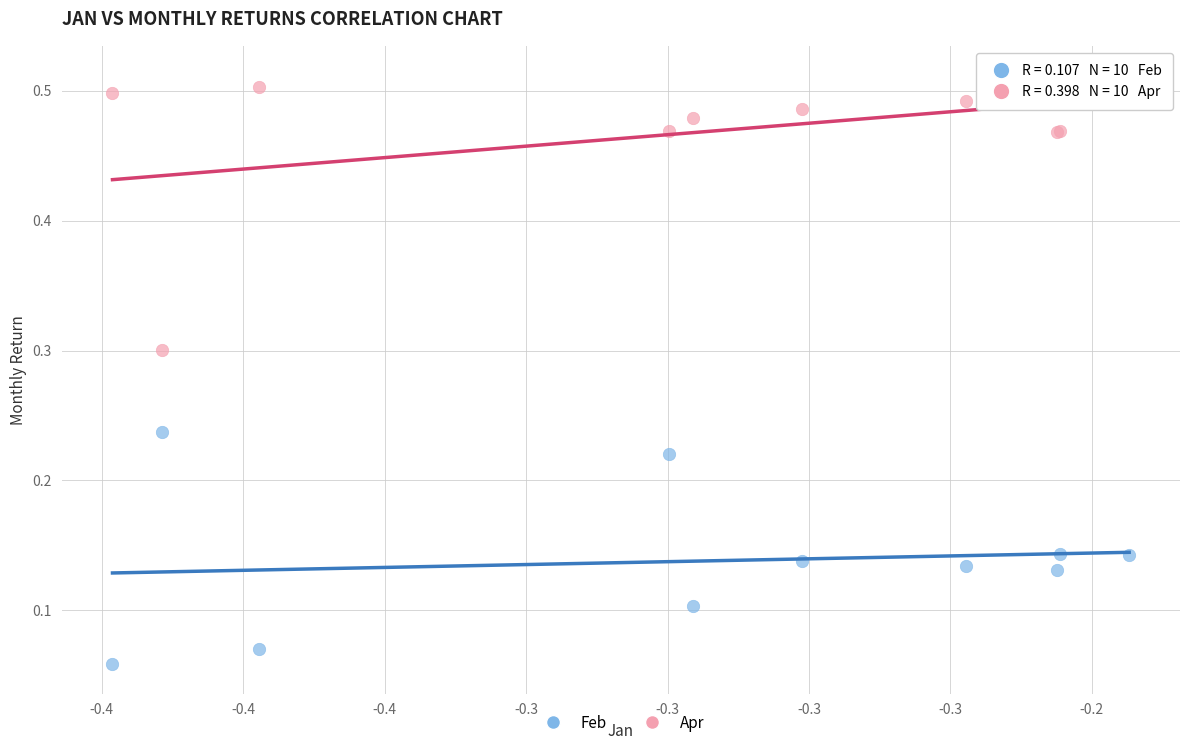

In the Apr series, what Y value is closest to 0?

0.3